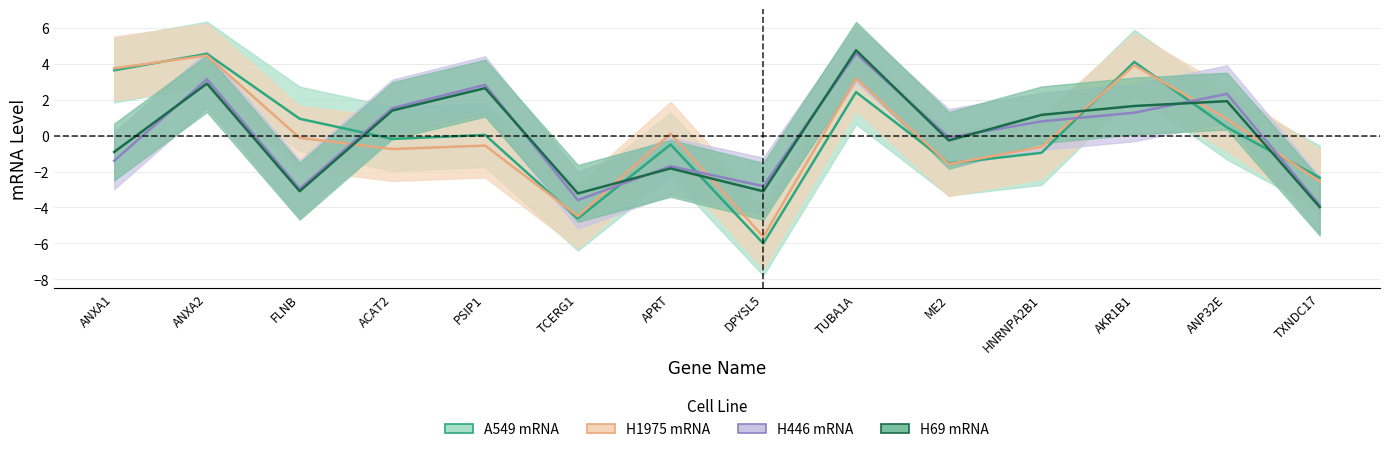

What is the total value across all series at ME2?

-3.5